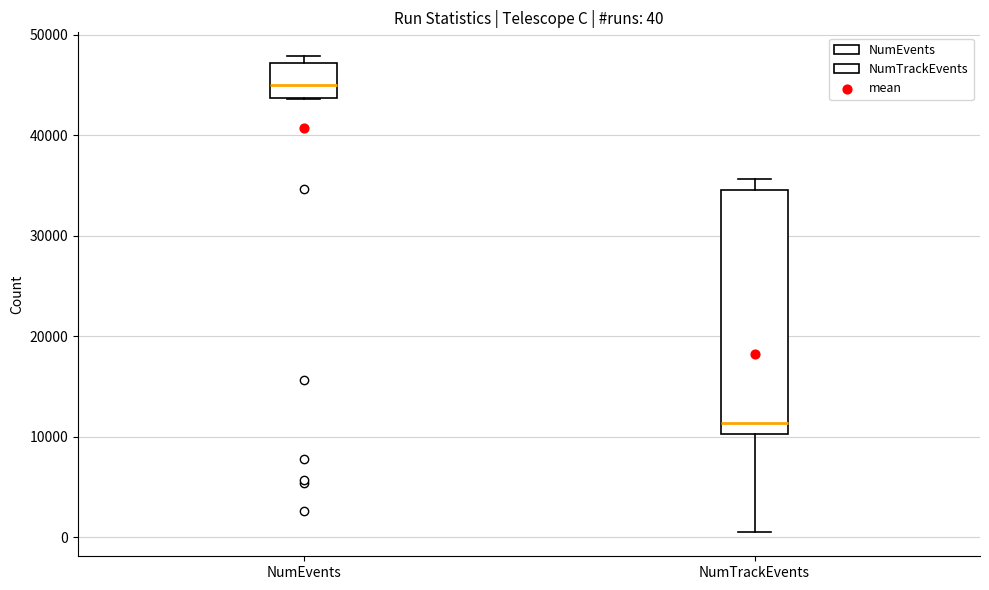

Which box is the tallest, from its lower edge to its upper edge?

NumTrackEvents